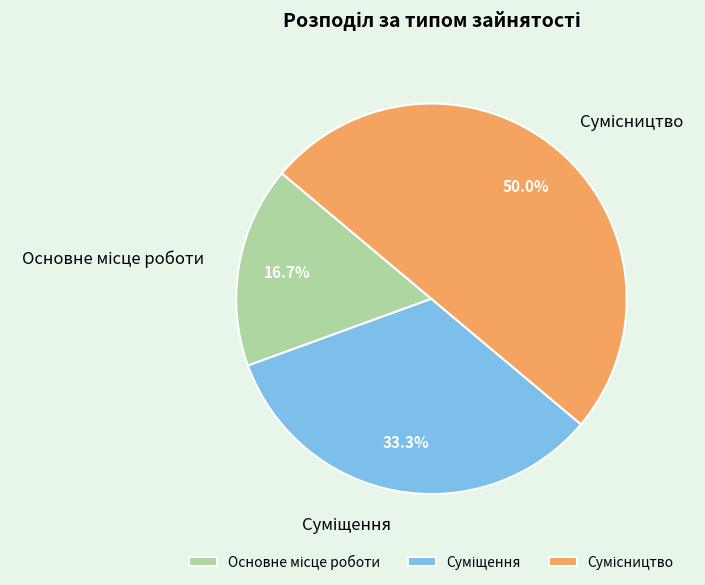

How many slices are in this pie chart?

3